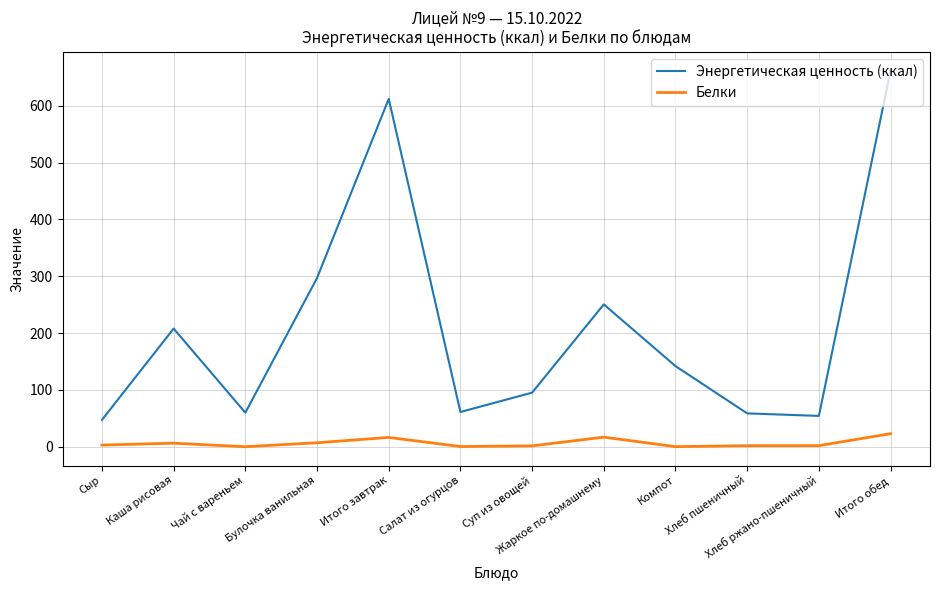

How many lines are shown in the chart?

2